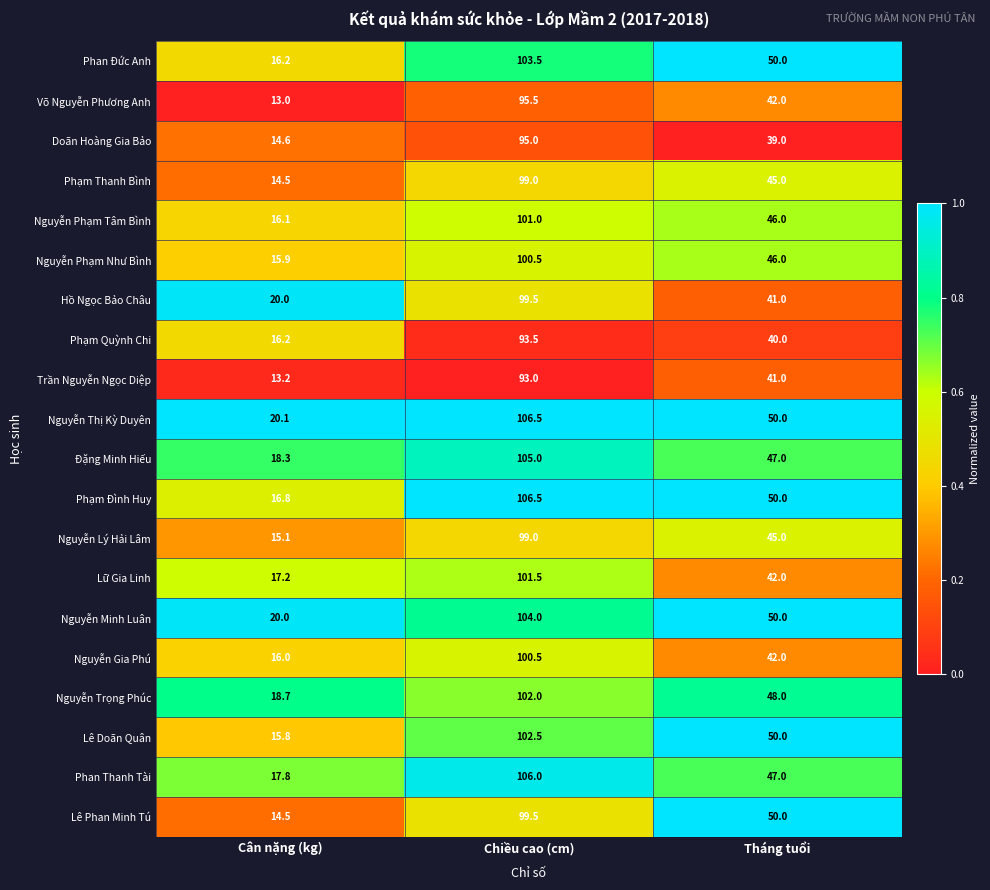

Count the number of data series in this chart.

20